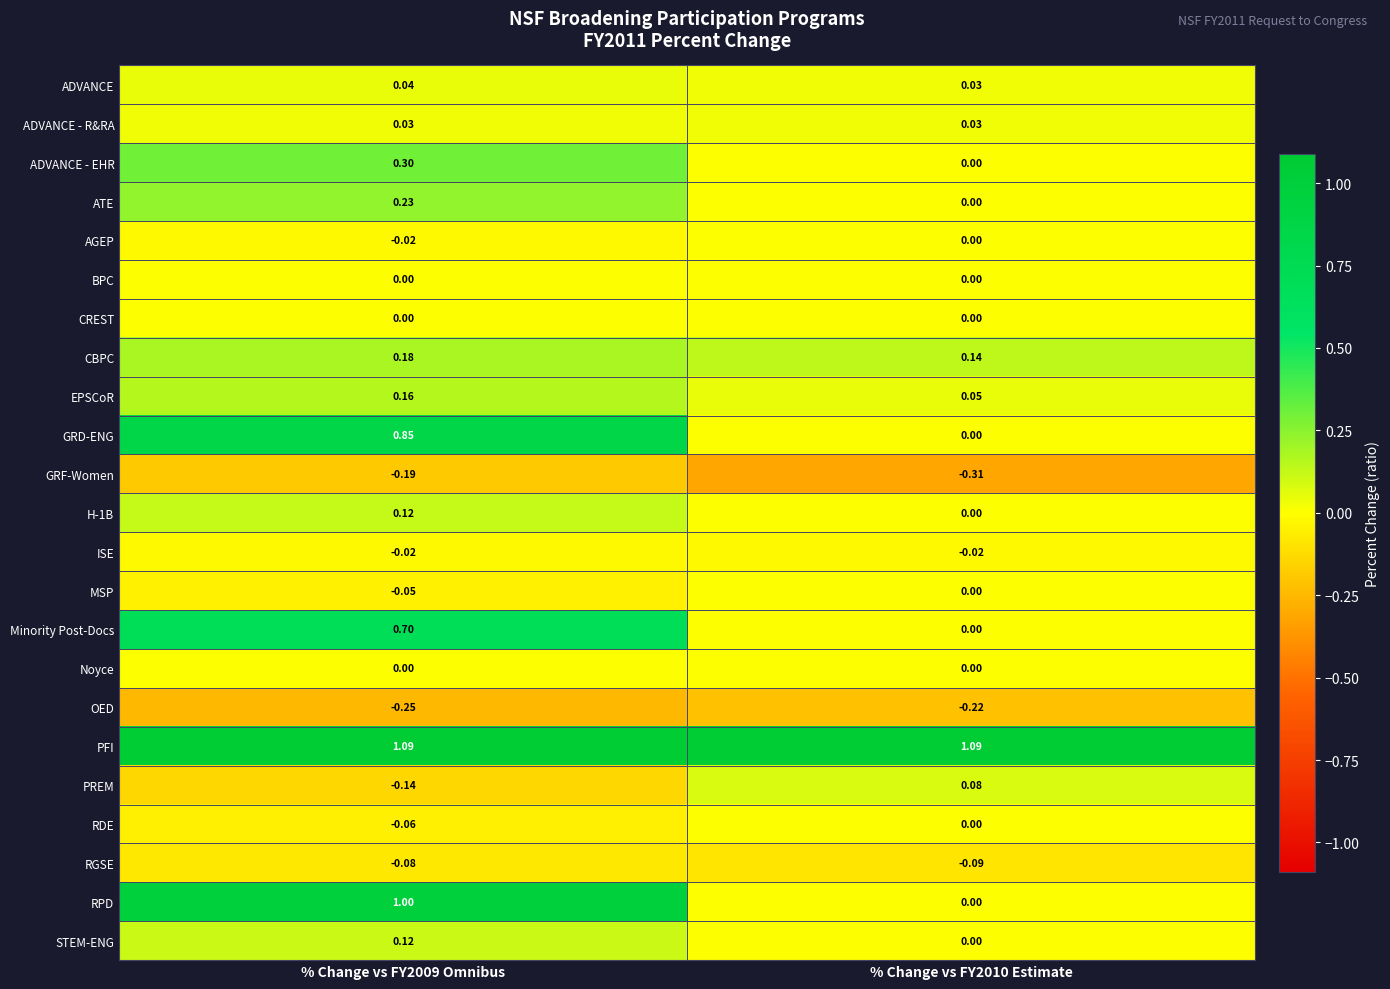

What is the difference between the highest and lowest values at % Change vs FY2009 Omnibus?

1.3